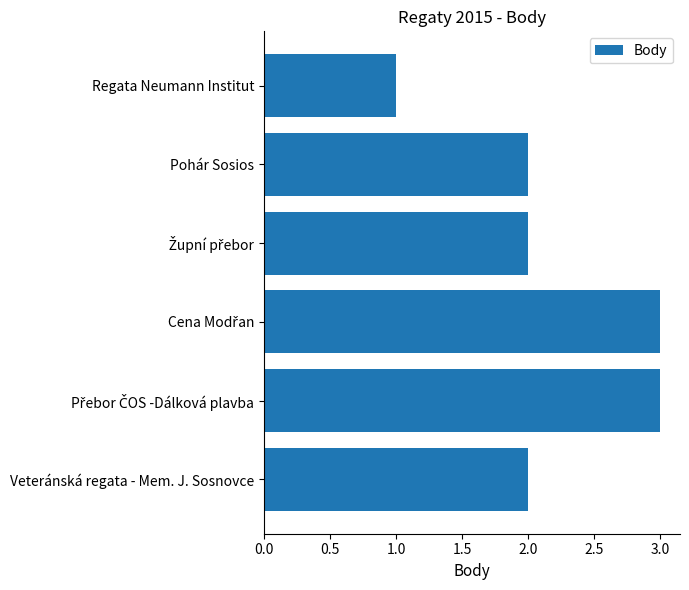

What is the sum of the values at Regata Neumann Institut and Veteránská regata - Mem. J. Sosnovce?

3